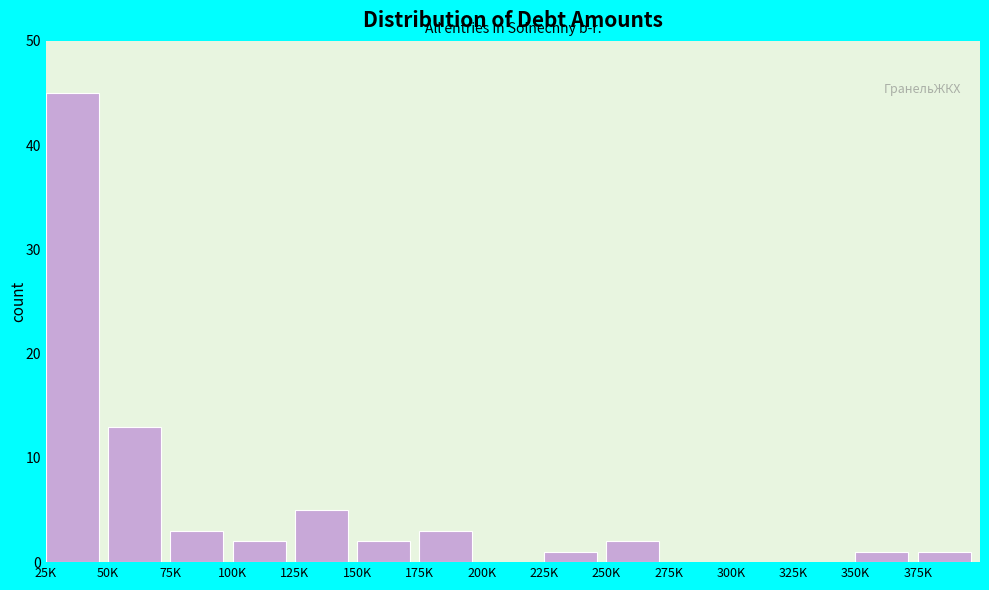

Reading left to right, extract all data points from this chart.

25K=45	50K=13	75K=3	100K=2	125K=5	150K=2	175K=3	200K=0	225K=1	250K=2	275K=0	300K=0	325K=0	350K=1	375K=1